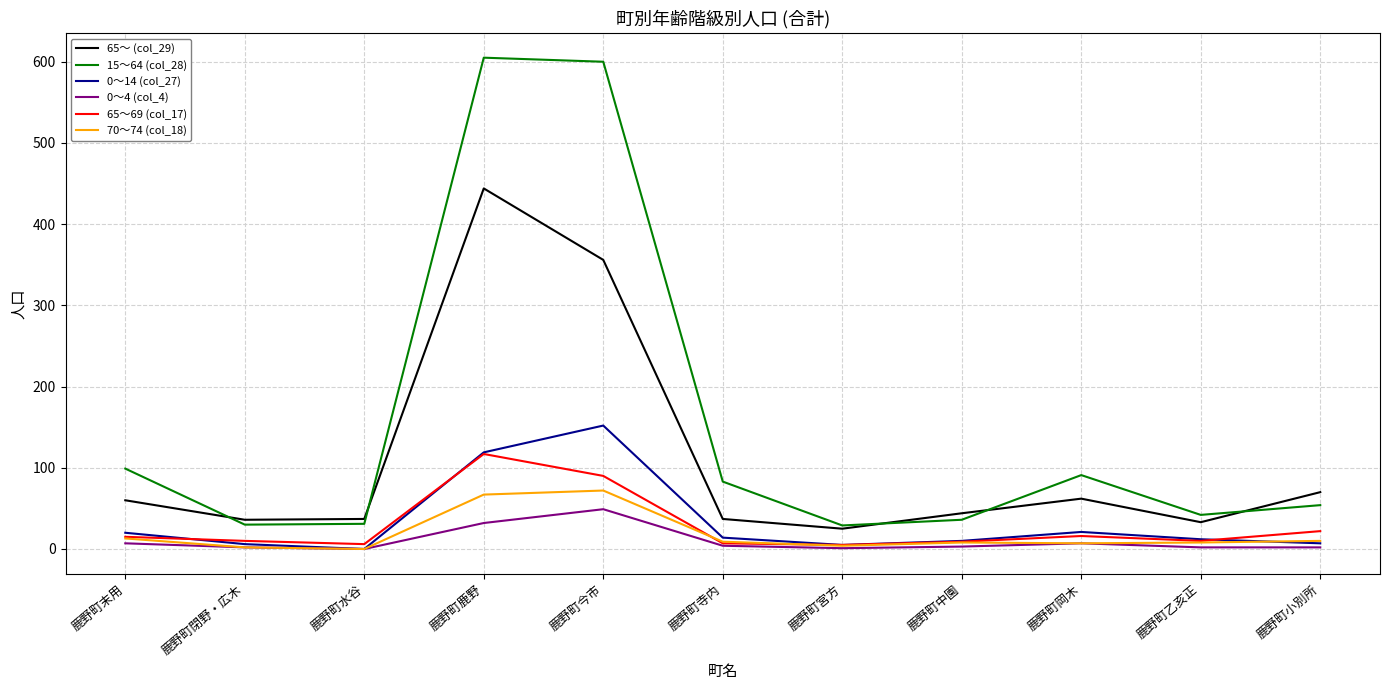

What is the spread (max minus min) of values at 鹿野町寺内?

79